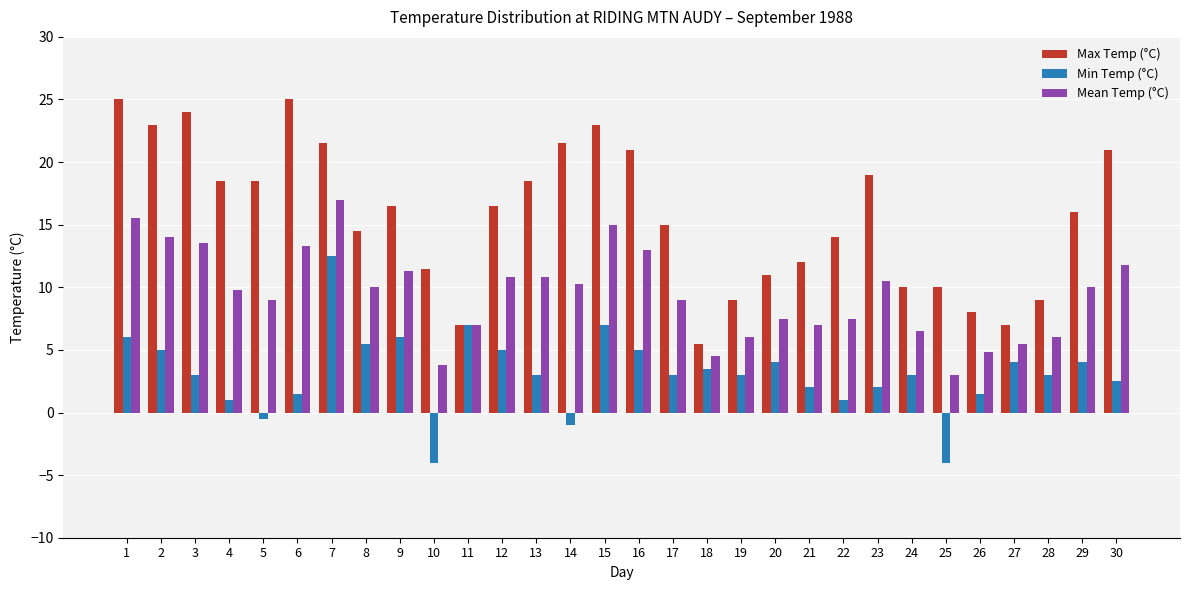

What is the value of the Mean Temp (°C) bar at the 4th from the left?

9.8